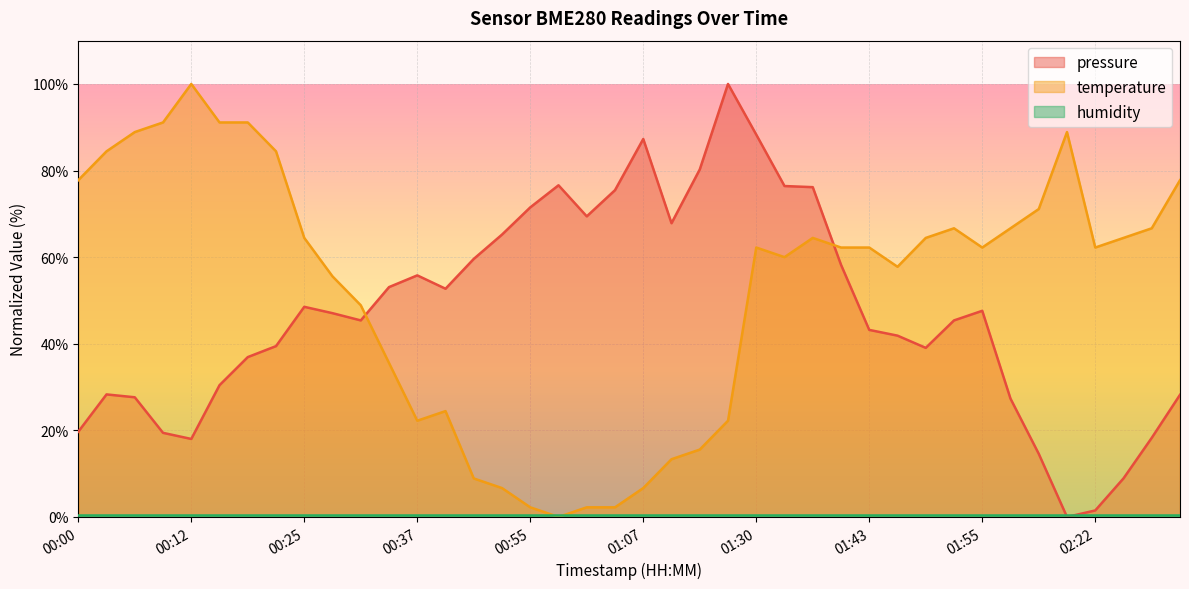

Is it true that temperature equals 40.6 at 00:03?

False